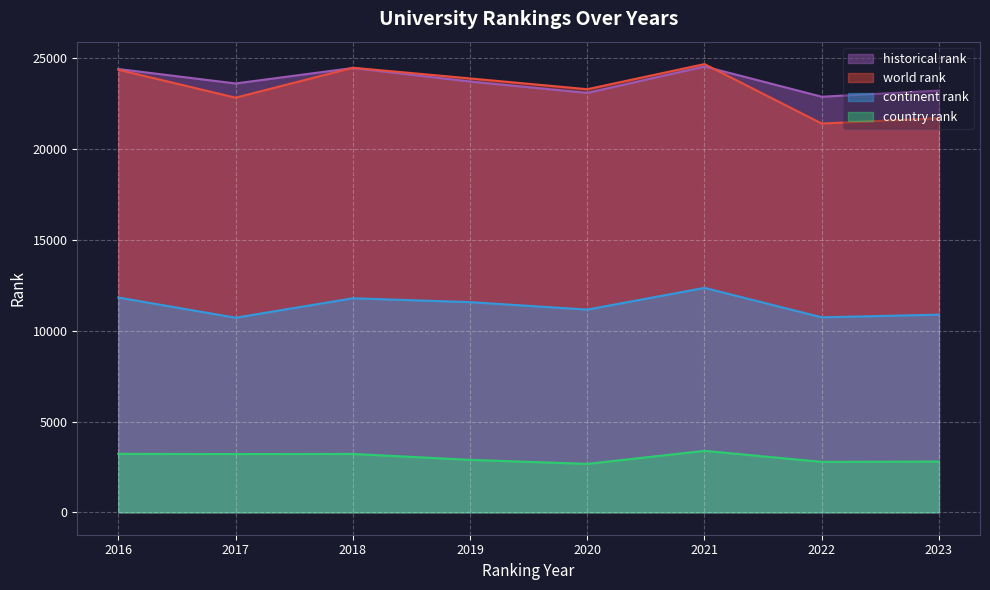

True or false: world rank and country rank intersect in this chart.

False